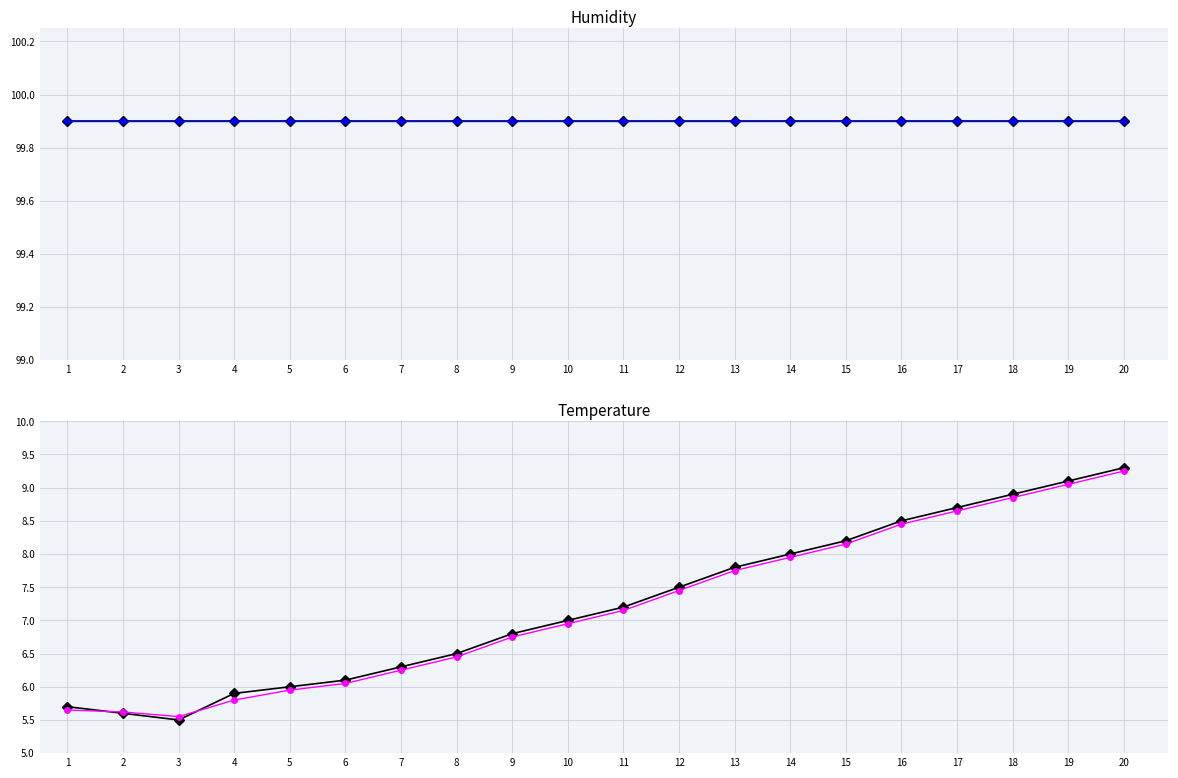

Reading left to right, transcribe all the data shown in this chart.

humidity: 99.9	99.9	99.9	99.9	99.9	99.9	99.9	99.9	99.9	99.9	99.9	99.9	99.9	99.9	99.9	99.9	99.9	99.9	99.9	99.9
humidity_smooth: 99.9	99.9	99.9	99.9	99.9	99.9	99.9	99.9	99.9	99.9	99.9	99.9	99.9	99.9	99.9	99.9	99.9	99.9	99.9	99.9
temperature: 5.7	5.6	5.5	5.9	6.0	6.1	6.3	6.5	6.8	7.0	7.2	7.5	7.8	8.0	8.2	8.5	8.7	8.9	9.1	9.3
temp_smooth: 5.7	5.6	5.5	5.8	6.0	6.0	6.2	6.5	6.8	7.0	7.2	7.5	7.8	8.0	8.2	8.4	8.7	8.8	9.1	9.2